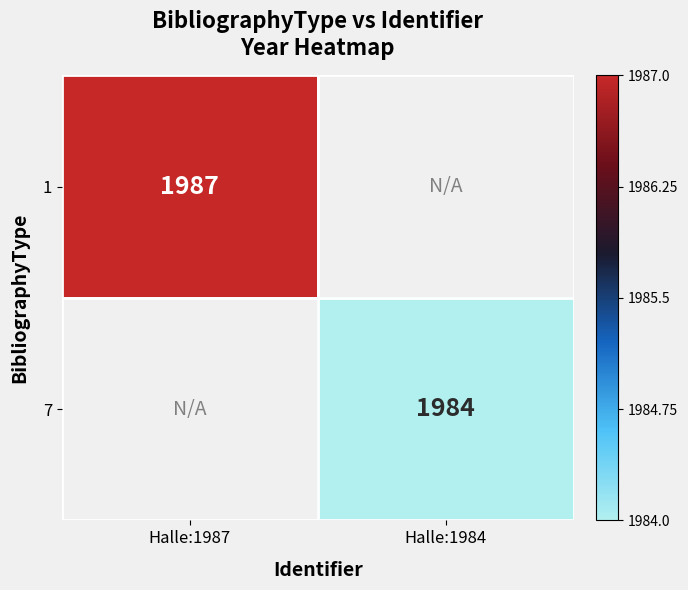

Which has a higher value, Halle:1984 or Halle:1987?

Halle:1987